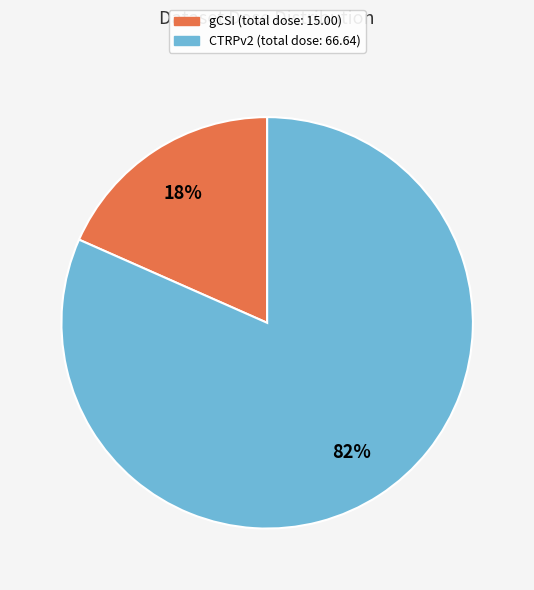

The CTRPv2 slice represents 99% of the pie. True or false?

False